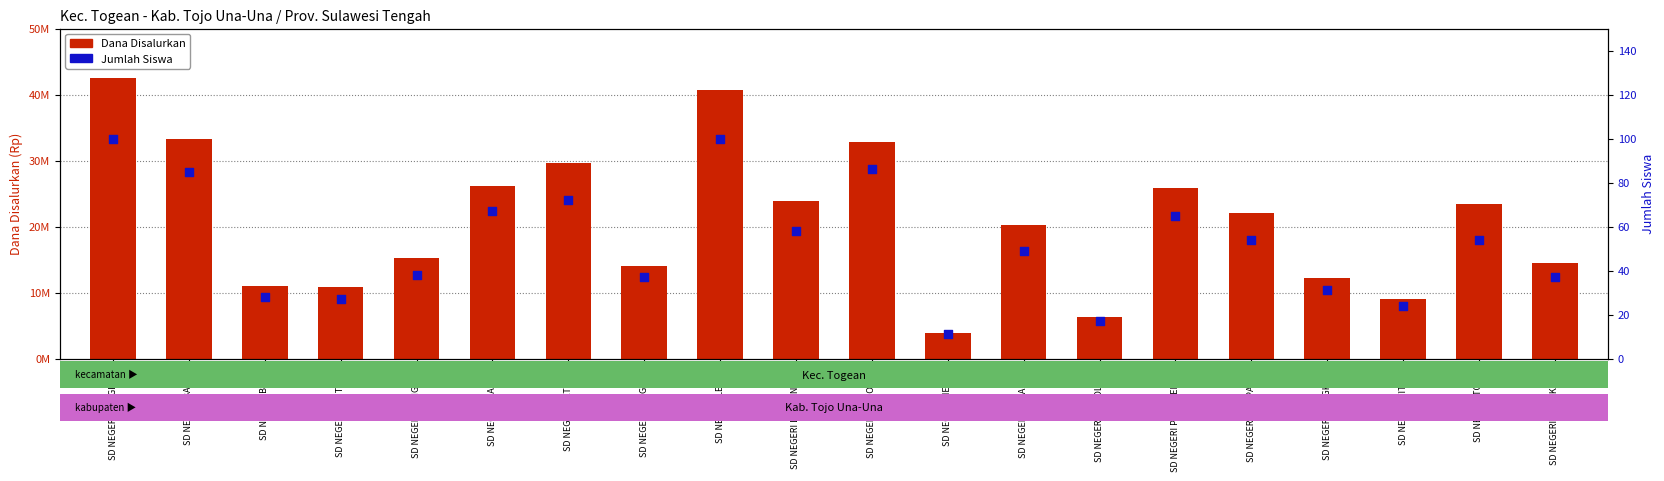

Which series has the widest spread of Y values?

Dana Disalurkan